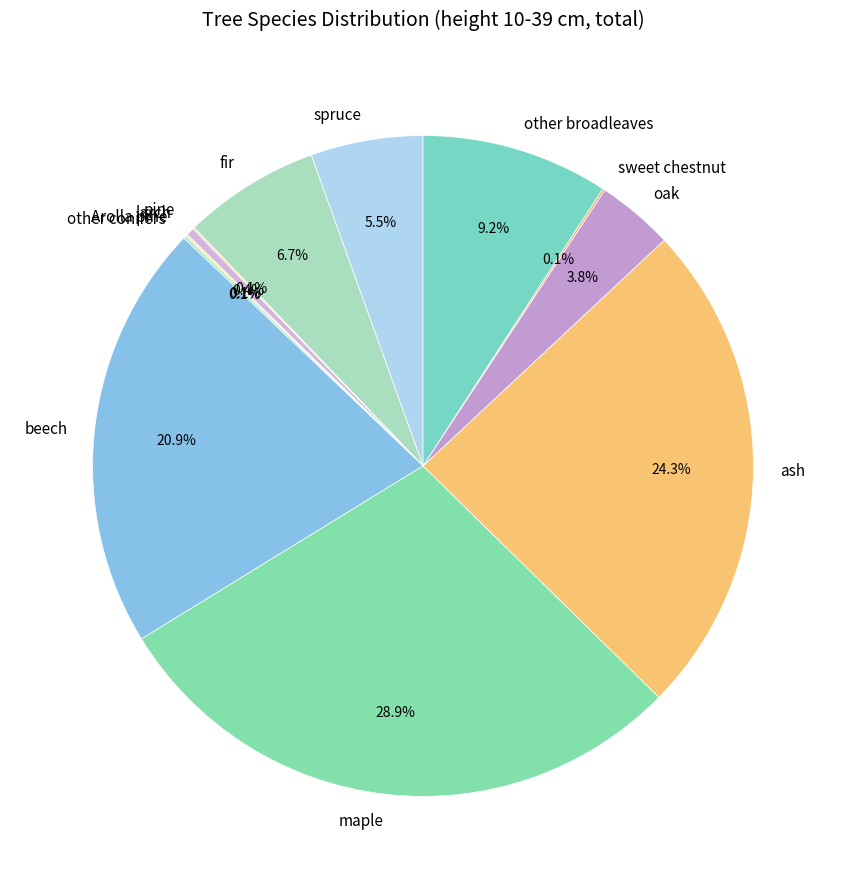

Which category has the biggest portion of the pie?

maple